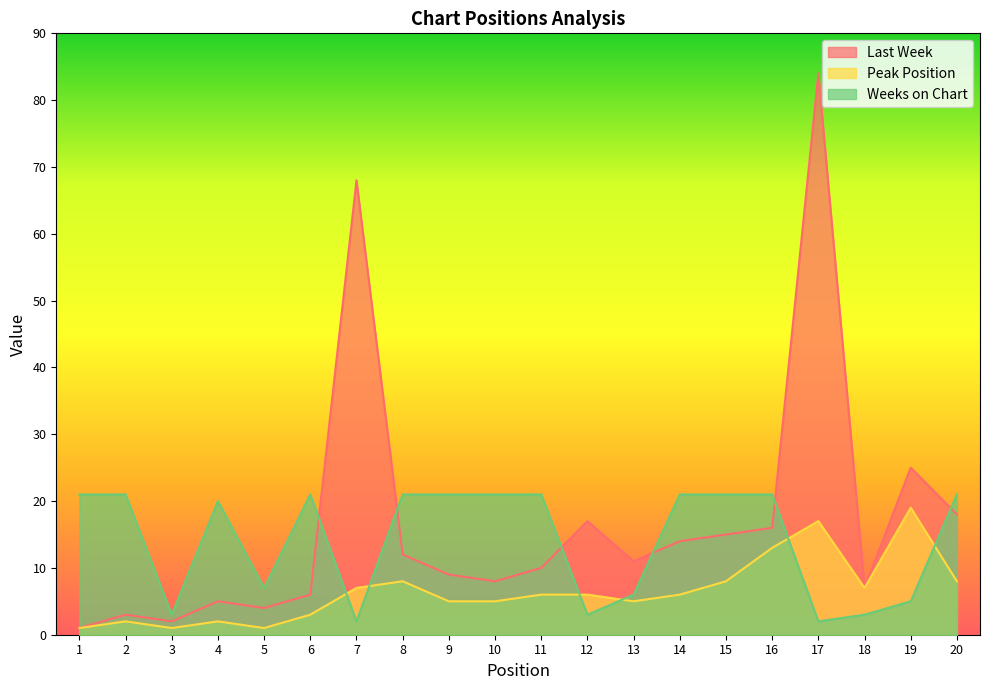

What is the minimum value for Last Week?

1